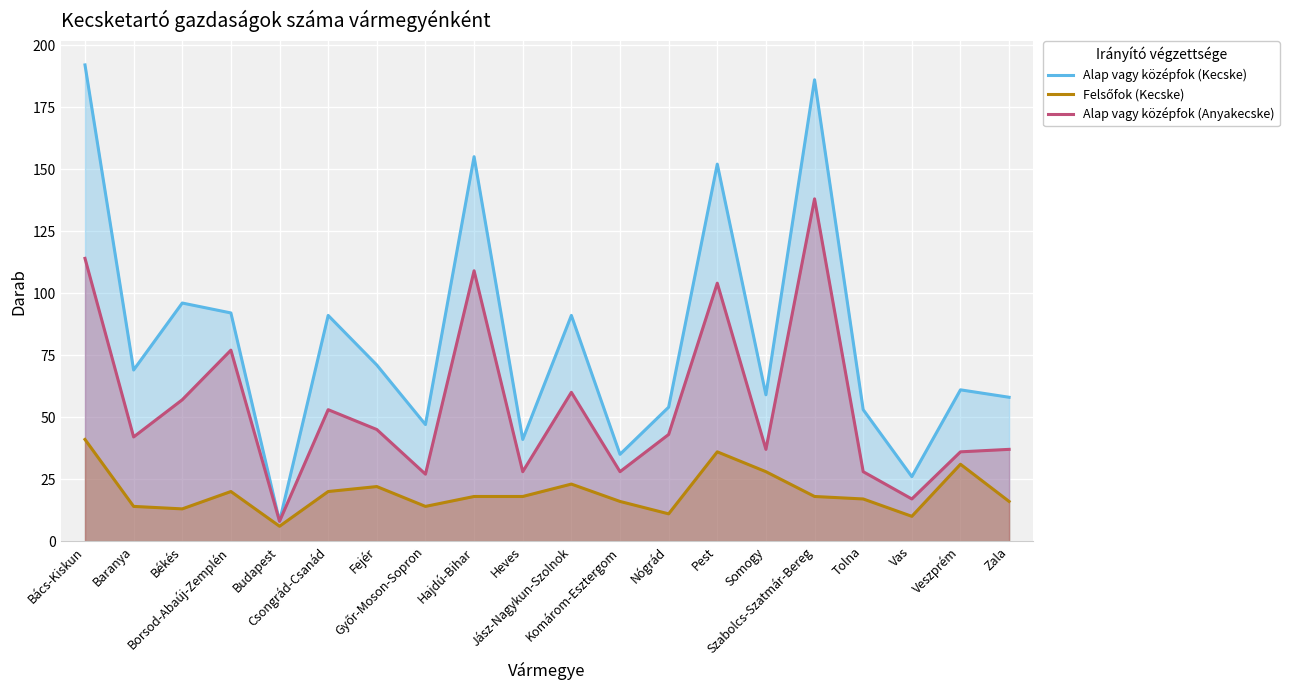

Which series has the largest total across all categories?

Alap vagy középfok (Kecske)